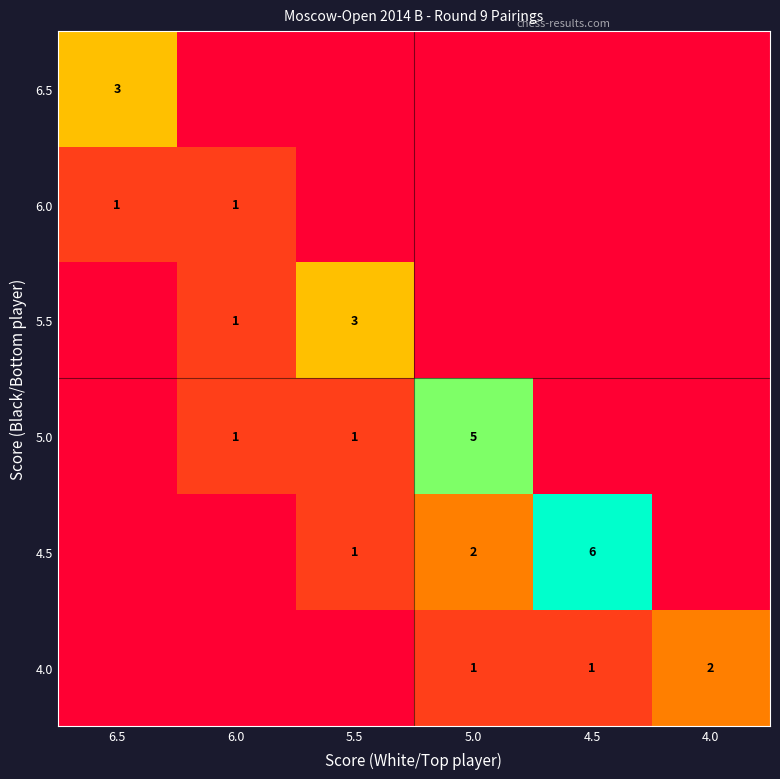

The 4.5 series shows 2 at 5.0. True or false?

True